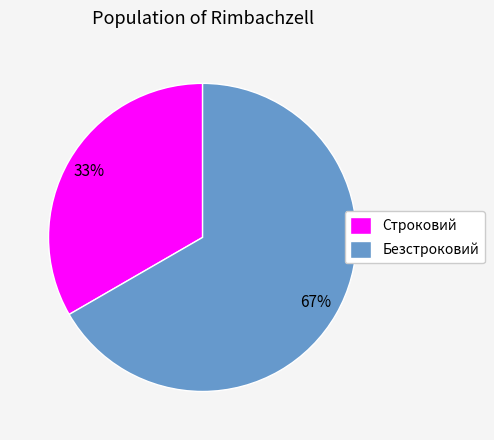

How many slices are in this pie chart?

2